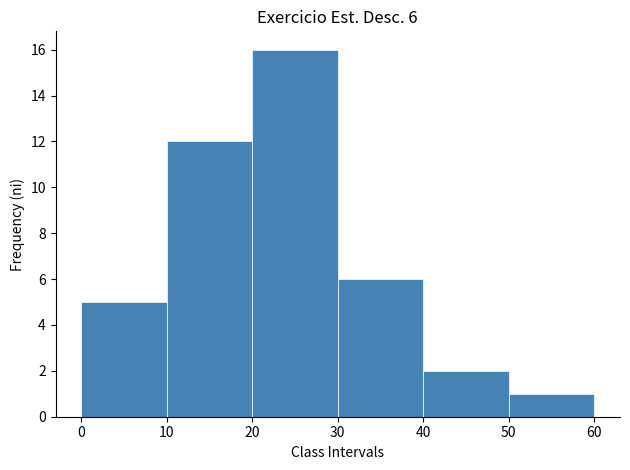

Which range on the x-axis has the tallest bar?

20 to 30